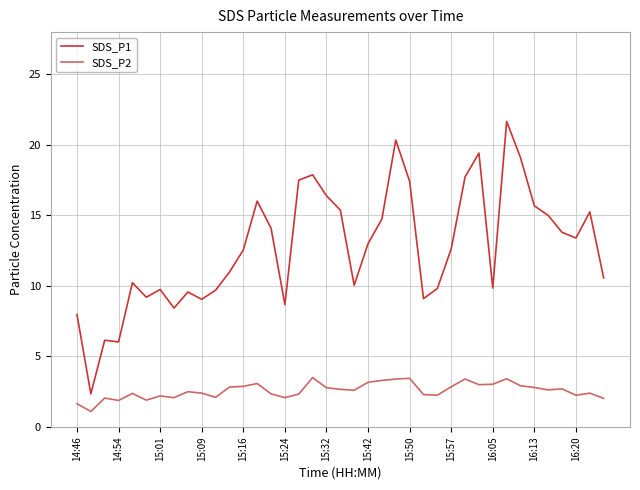

Which series has the widest spread of values?

SDS_P1